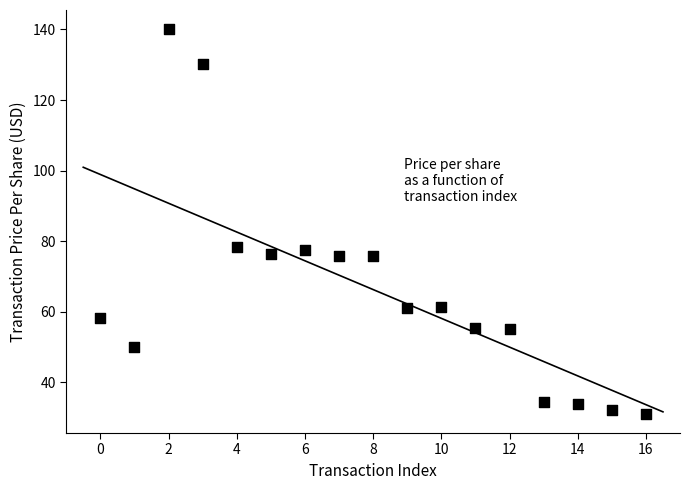

What is the range of Y values (max minus min)?

109.0